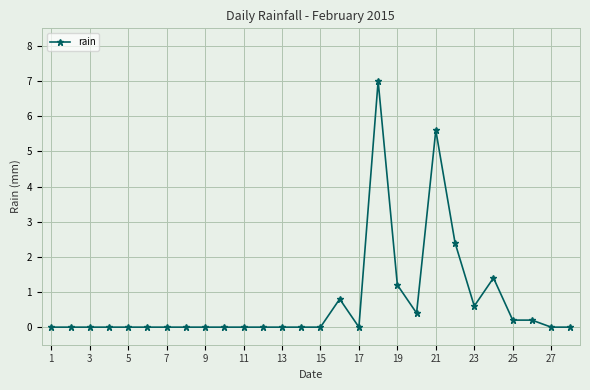

What is the maximum value shown in the chart?

7.0